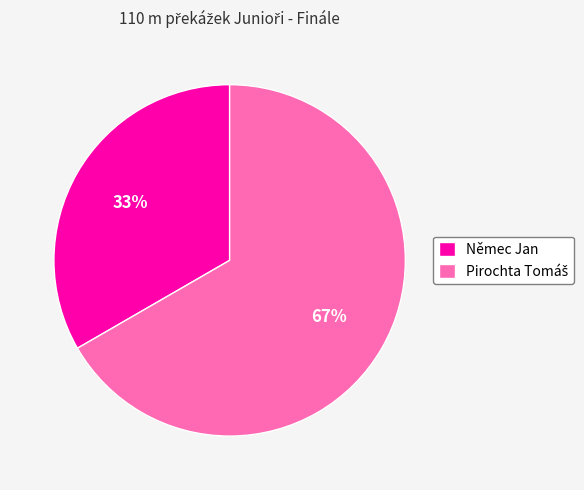

To the nearest percent, what is the average slice percentage?

50%